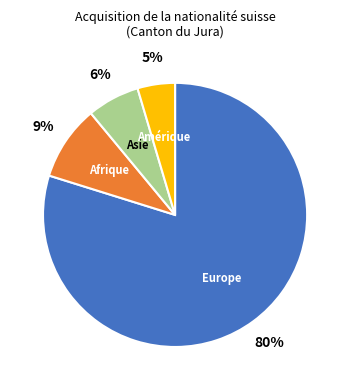

How many segments does this pie chart have?

4